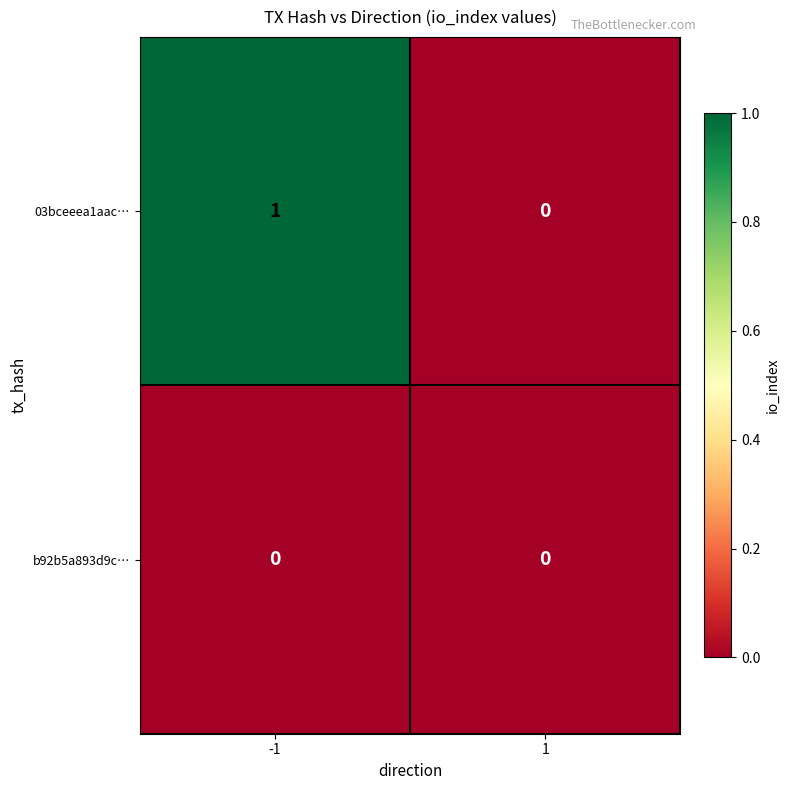

The 03bceeea1aac… series shows 0 at 1. True or false?

True